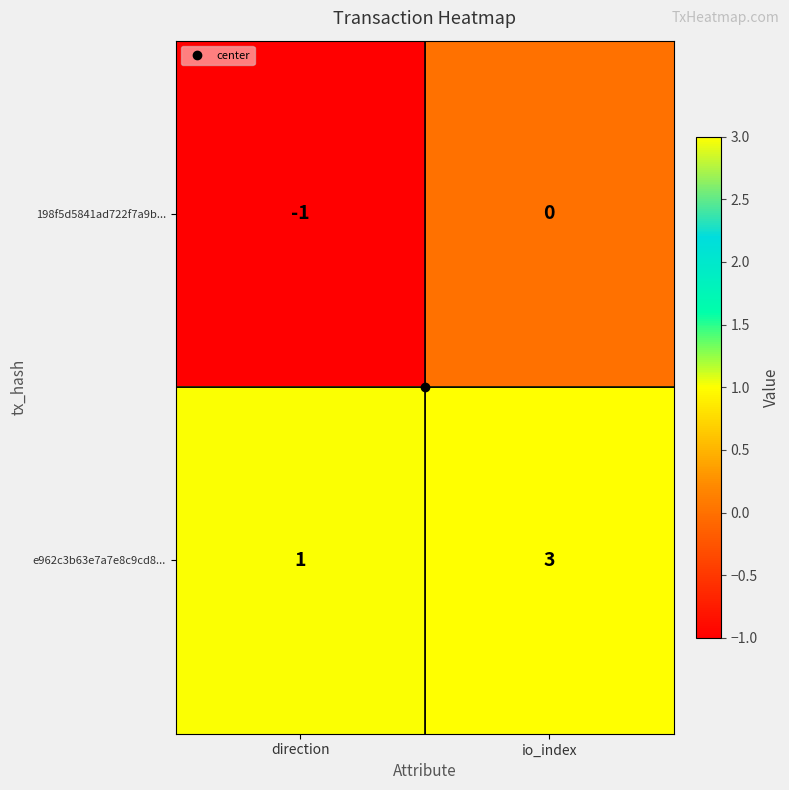

What is the sum of all e962c3b63e7a7e8c9cd8... values?

4